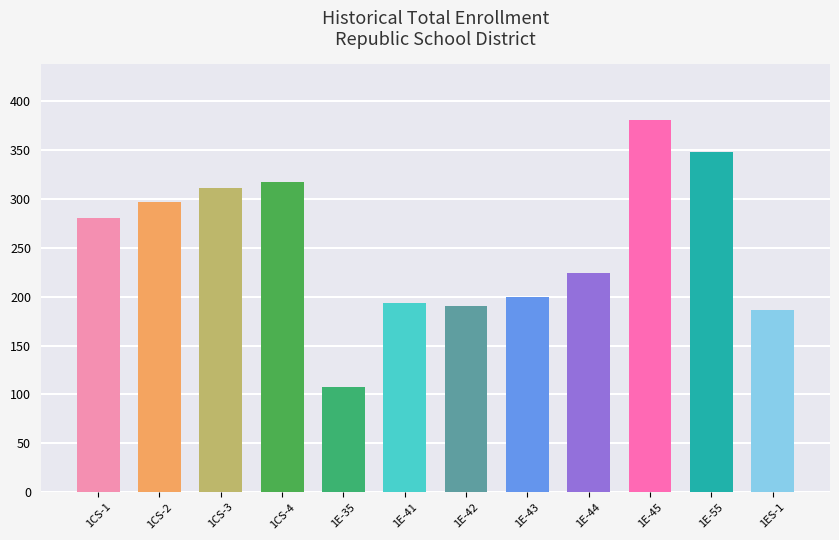

What is the value of the 12th bar from the left?

186